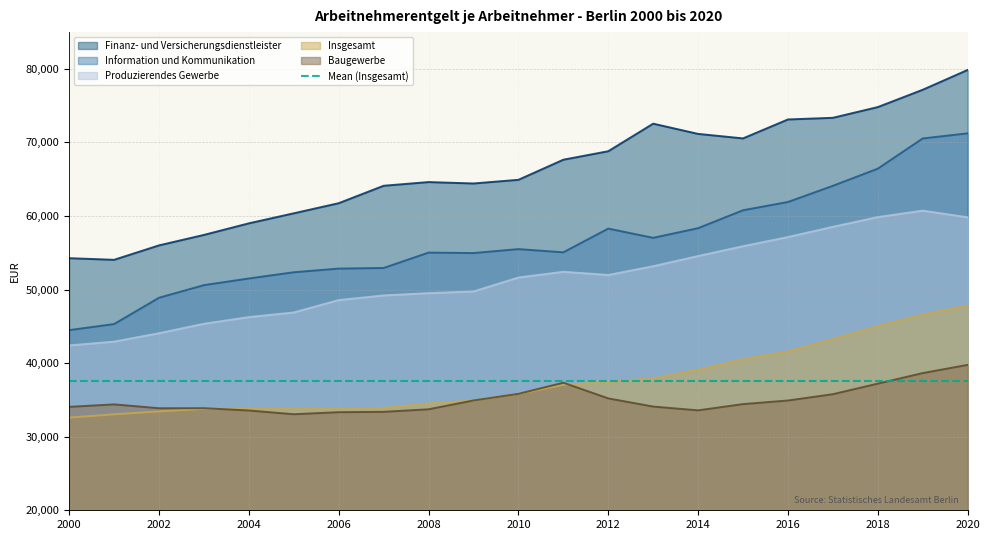

True or false: Finanz- und Versicherungsdienstleister and Information und Kommunikation intersect in this chart.

False